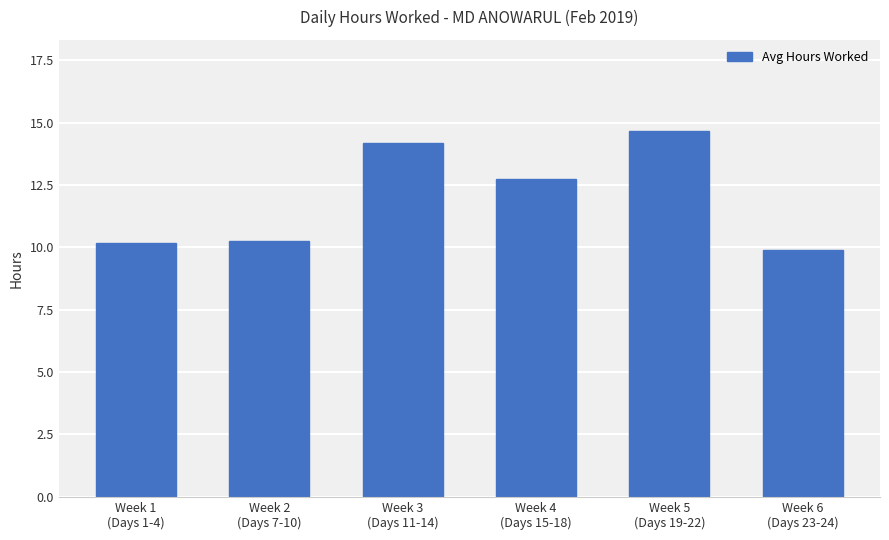

Which category has the lowest value across all series?

Week 6
(Days 23-24)